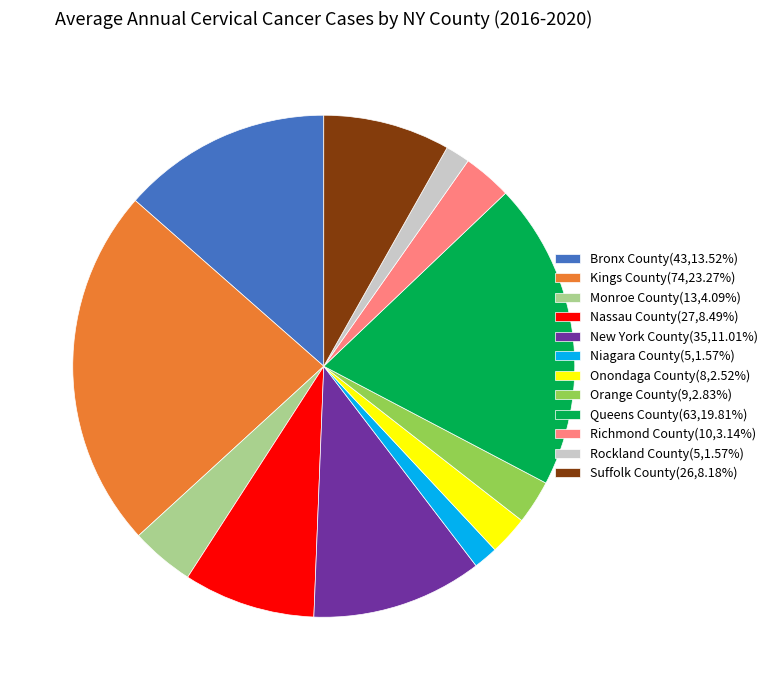

How many segments does this pie chart have?

12